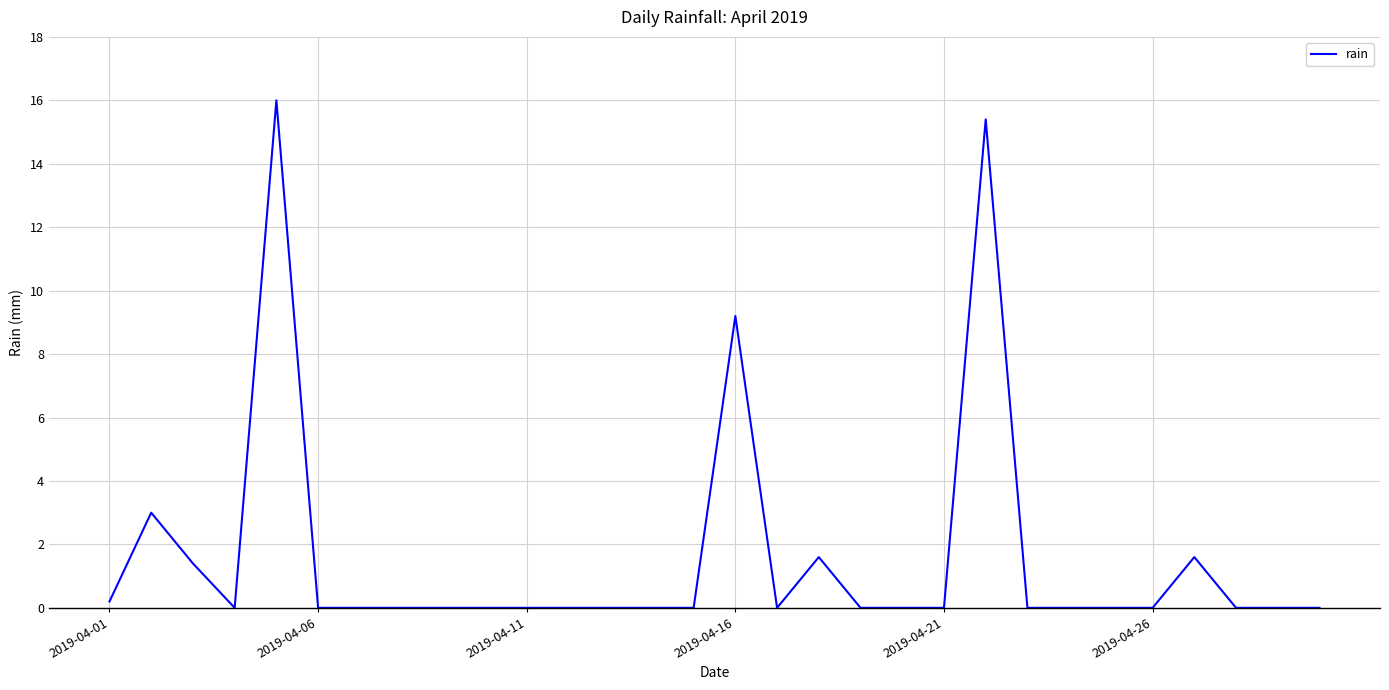

What is the difference between the maximum and minimum values?

16.0